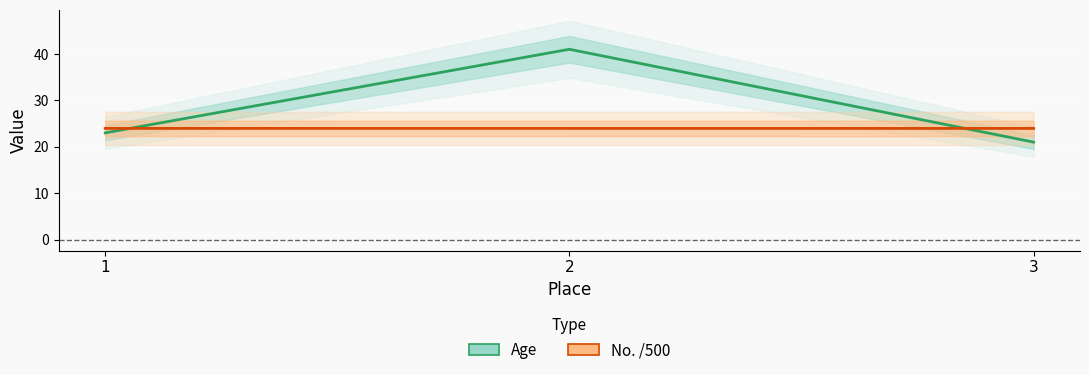

Is it true that Age equals 57.9 at 2?

False